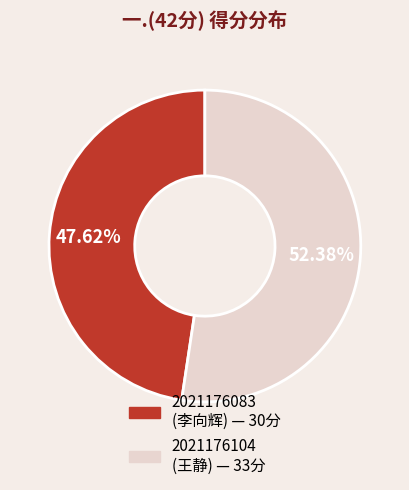

Count the number of slices in the pie.

2